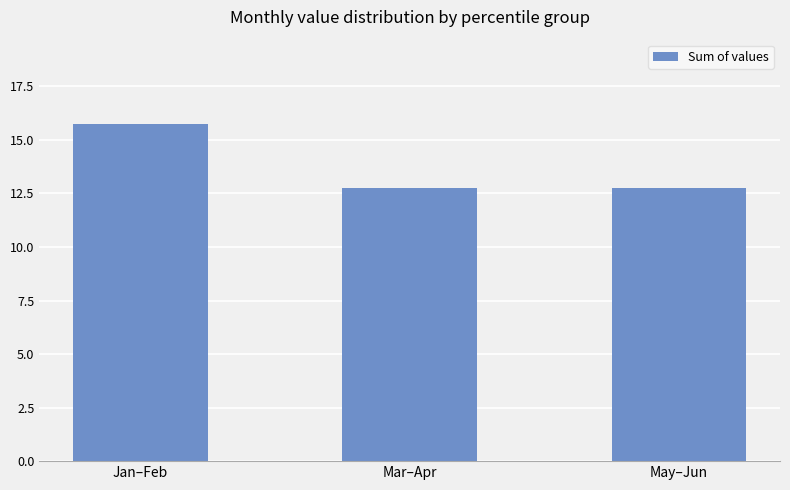

The value at Jan–Feb is 27.5. True or false?

False